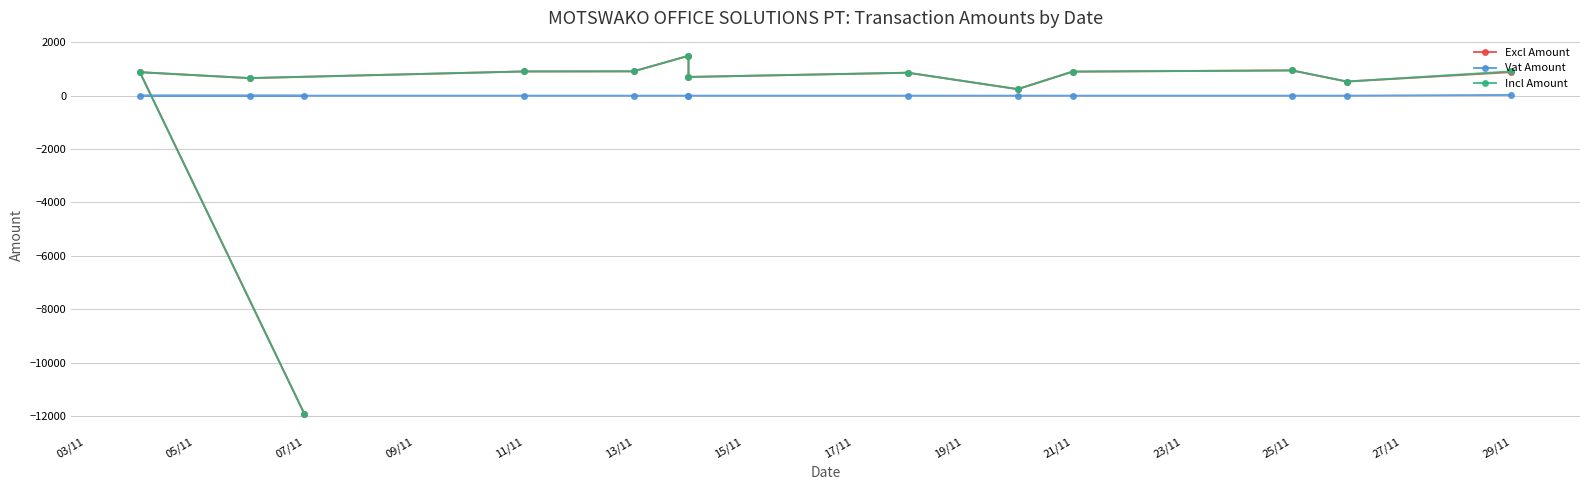

Reading left to right, extract all data points from this chart.

Excl Amount: -11925.3	879.8	657.6	906.7	912.0	1493.6	700.6	859.7	244.5	900.8	946.0	529.4	882.4
Vat Amount: 0.0	0.0	0.0	0.0	0.0	0.0	0.0	0.0	0.0	0.0	0.0	0.0	27.4
Incl Amount: -11925.3	879.8	657.6	906.7	912.0	1493.6	700.6	859.7	244.5	900.8	946.0	529.4	909.7